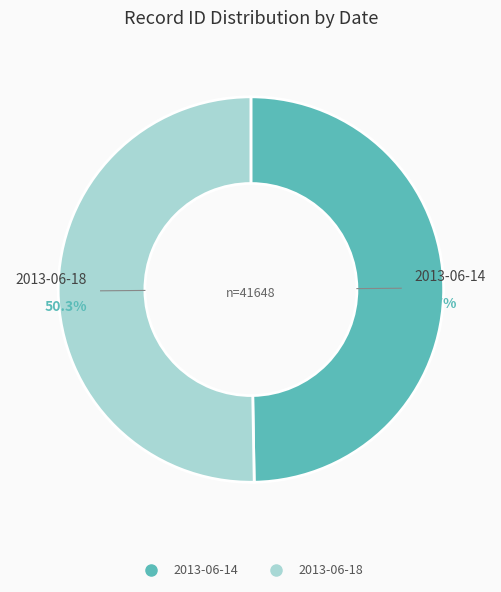

Which slice is the smallest?

2013-06-14